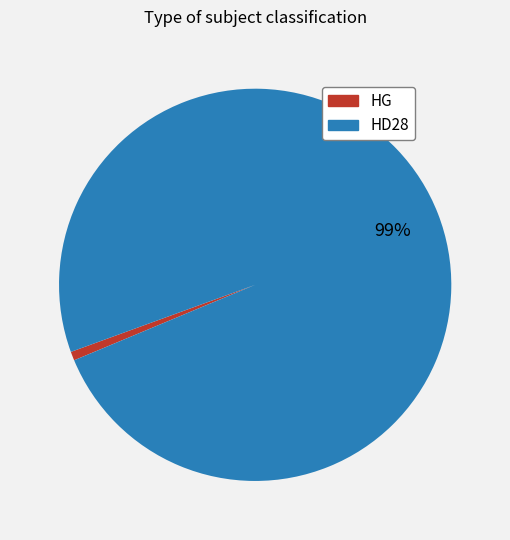

How many segments does this pie chart have?

2